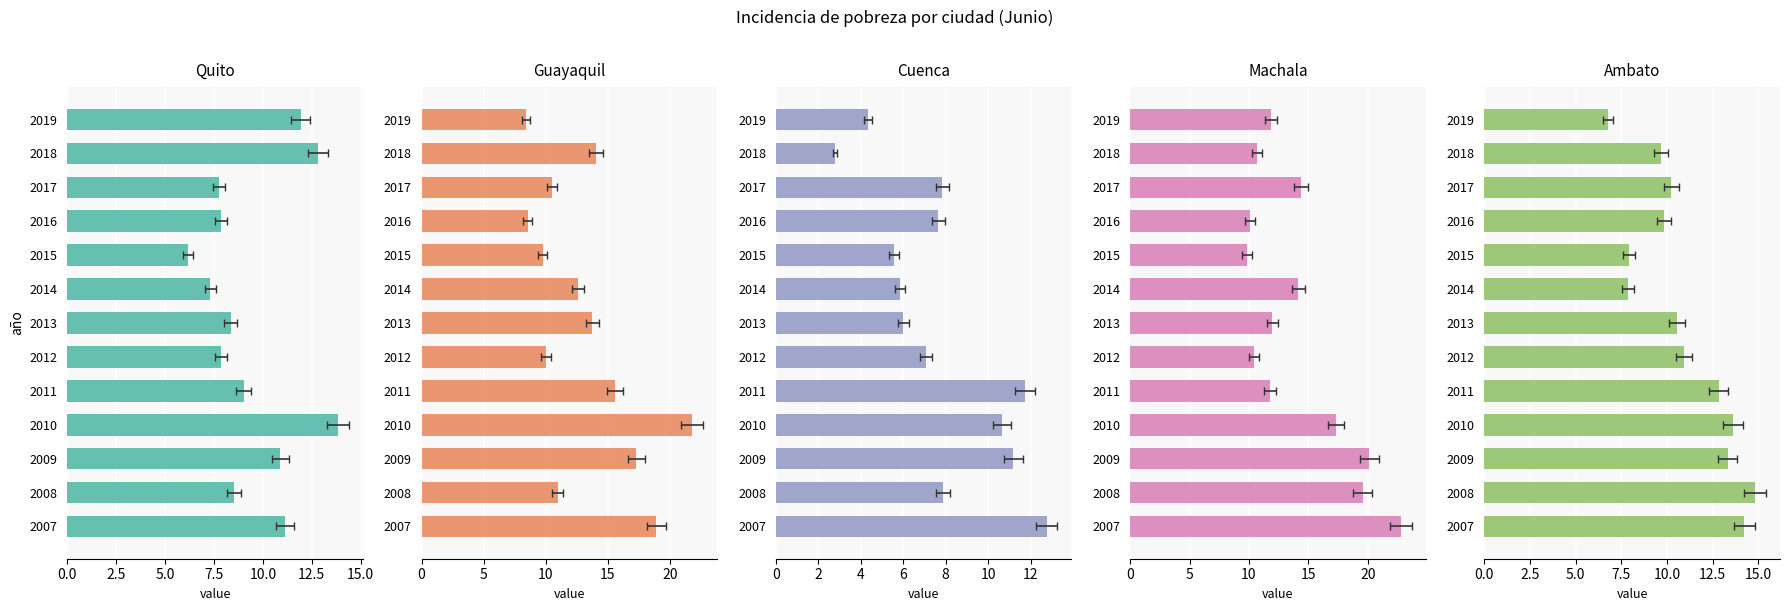

Reading right to left, list all the values displayed in this chart.

Quito: 11.9	12.8	7.8	7.9	6.2	7.3	8.3	7.8	9.0	13.8	10.9	8.5	11.1
Guayaquil: 8.4	14.1	10.5	8.5	9.7	12.6	13.8	10.0	15.6	21.8	17.3	11.0	18.9
Cuenca: 4.3	2.8	7.8	7.6	5.6	5.9	6.0	7.1	11.8	10.7	11.2	7.9	12.8
Machala: 11.9	10.7	14.4	10.1	9.8	14.2	12.0	10.4	11.8	17.3	20.1	19.6	22.8
Ambato: 6.8	9.7	10.2	9.8	7.9	7.8	10.5	10.9	12.8	13.6	13.3	14.8	14.2